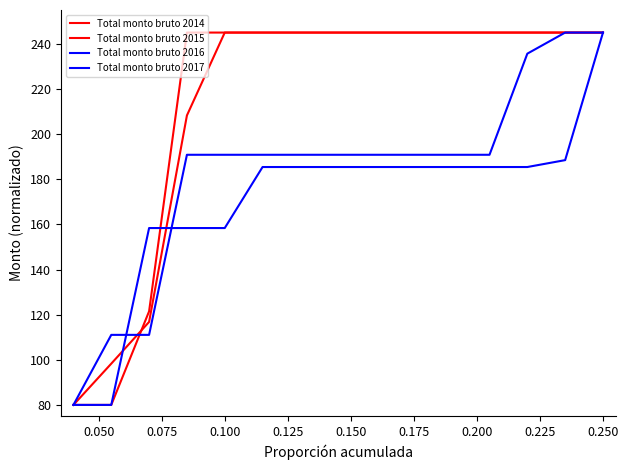

Count the number of data series in this chart.

4